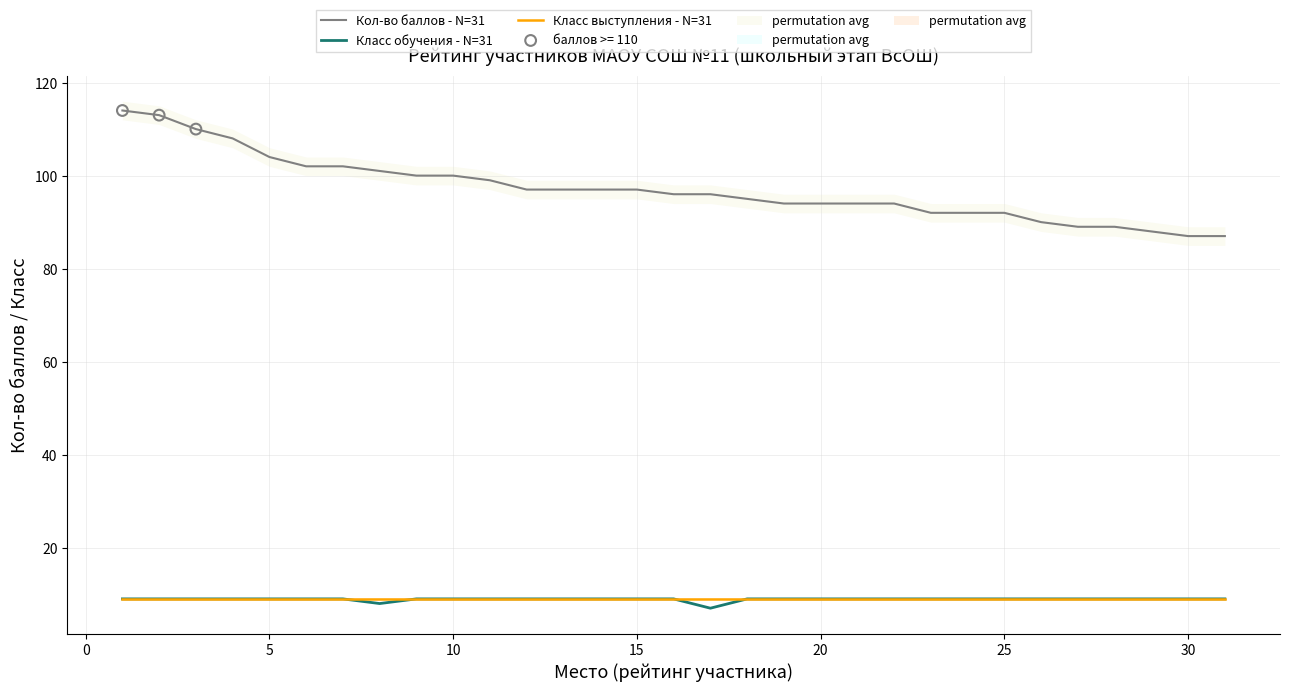

What is the minimum value for Класс обучения - N=31?

7